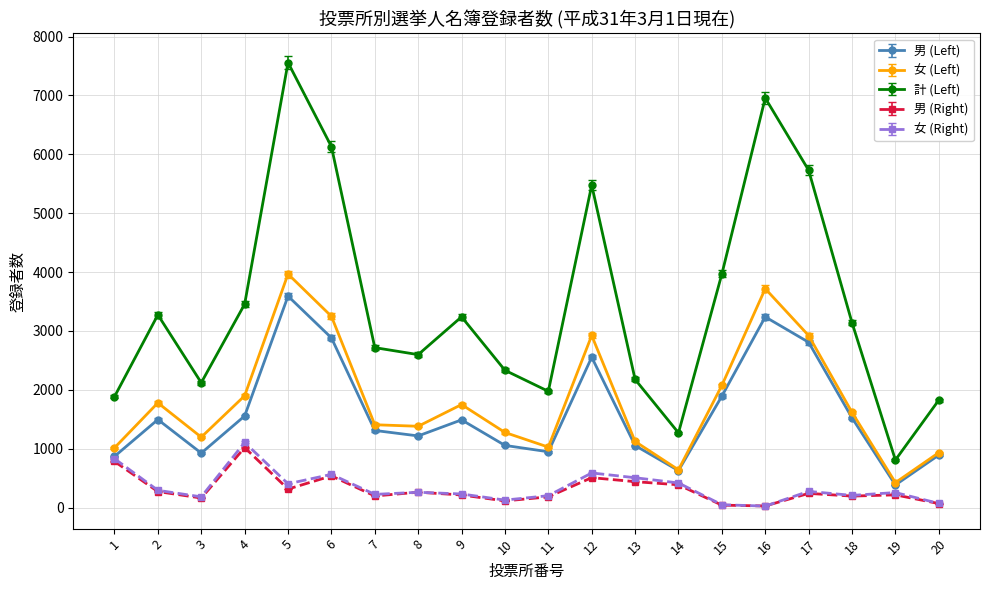

What is the approximate value of 女 (Left) at 8, to the nearest 10?

1380